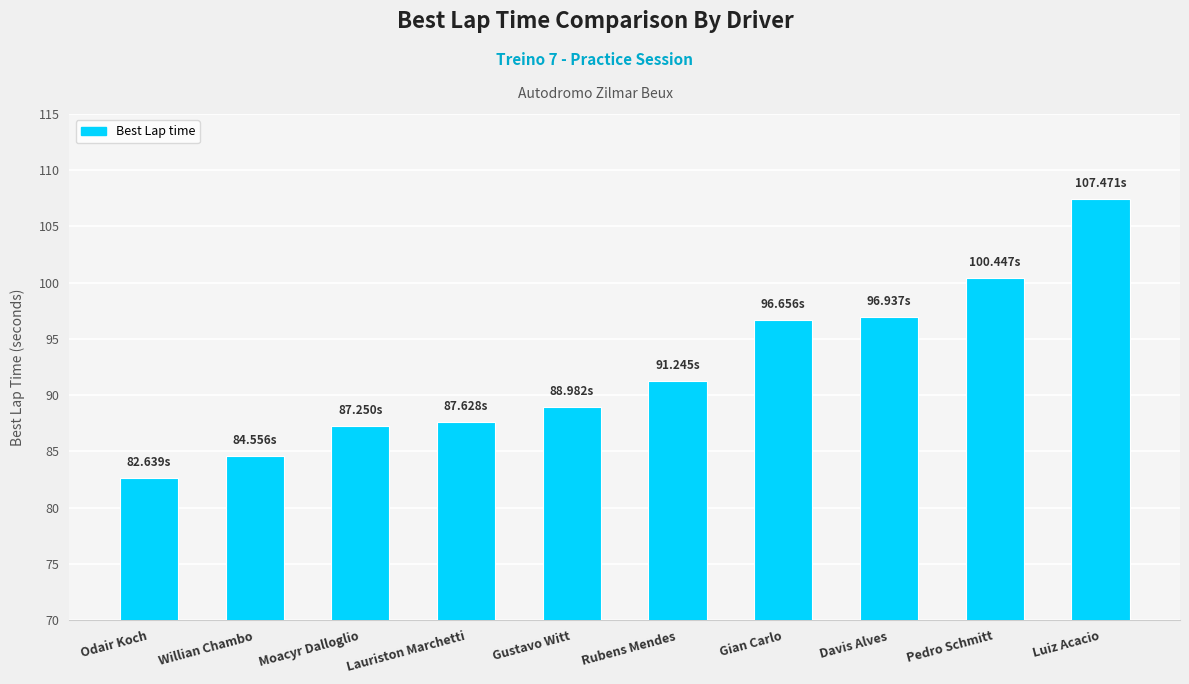

What is the change in value from Odair Koch to Luiz Acacio?

+24.8